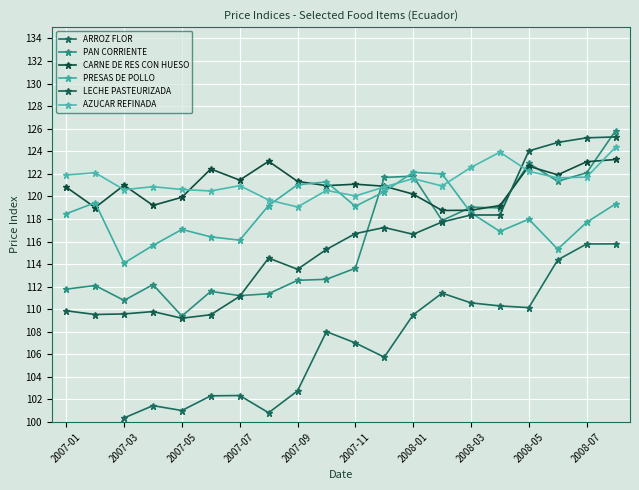

What is the value of the LECHE PASTEURIZADA point at the 12th from the left?

117.2